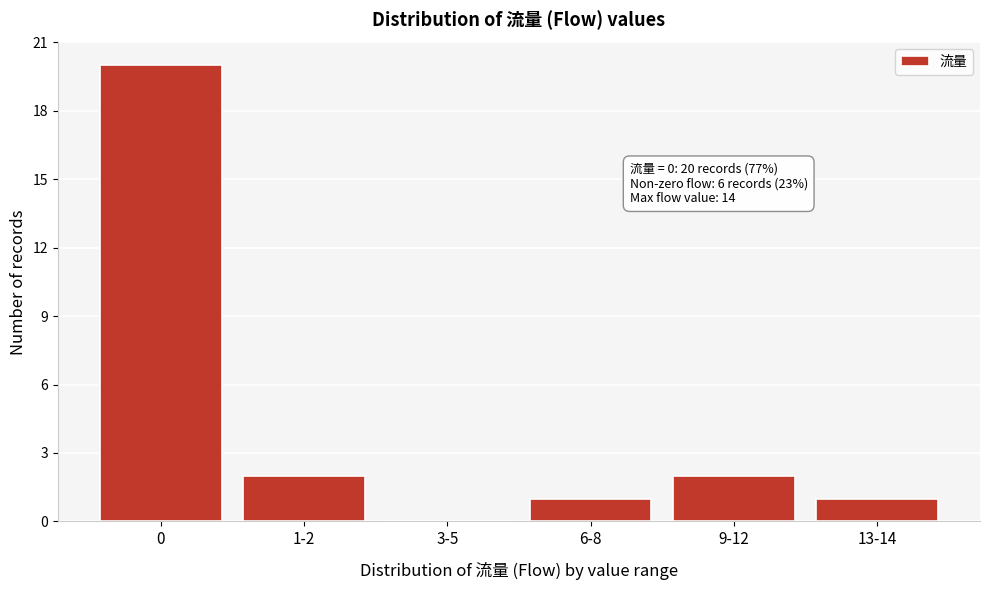

Reading right to left, what are all the values shown in this chart?

13-14=1	9-12=2	6-8=1	3-5=0	1-2=2	0=20